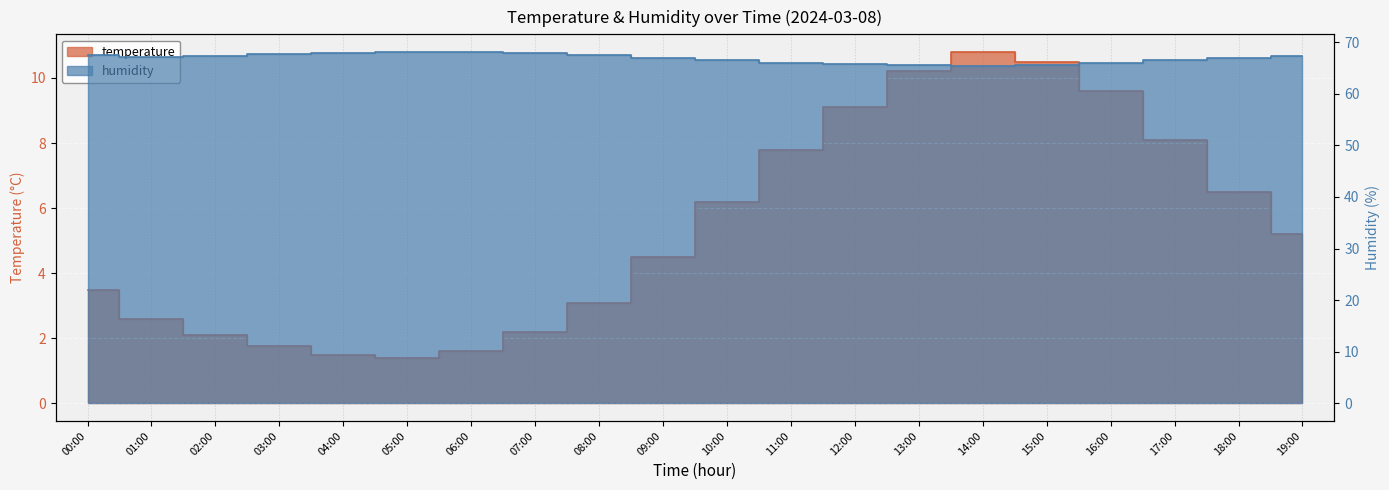

At which label does humidity reach its minimum?

14:00